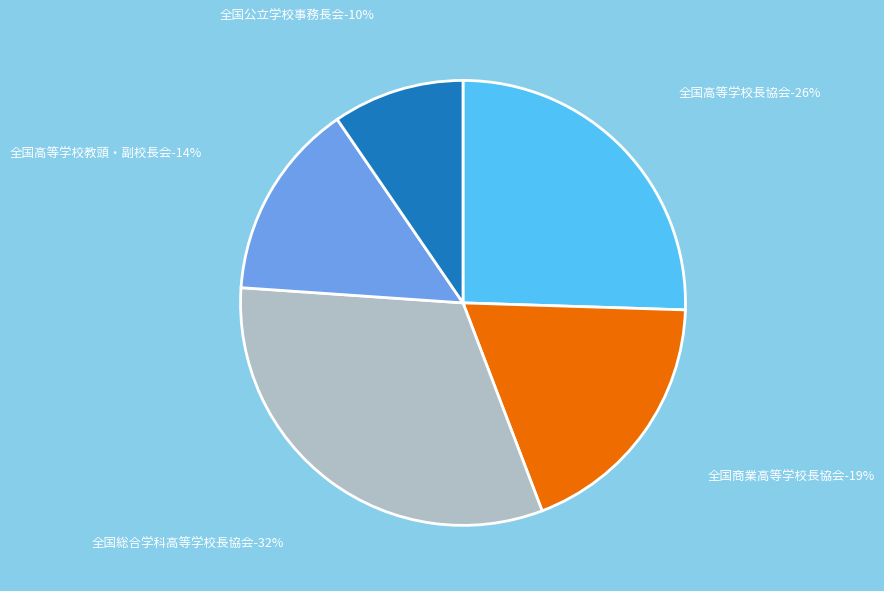

Count the number of slices in the pie.

5